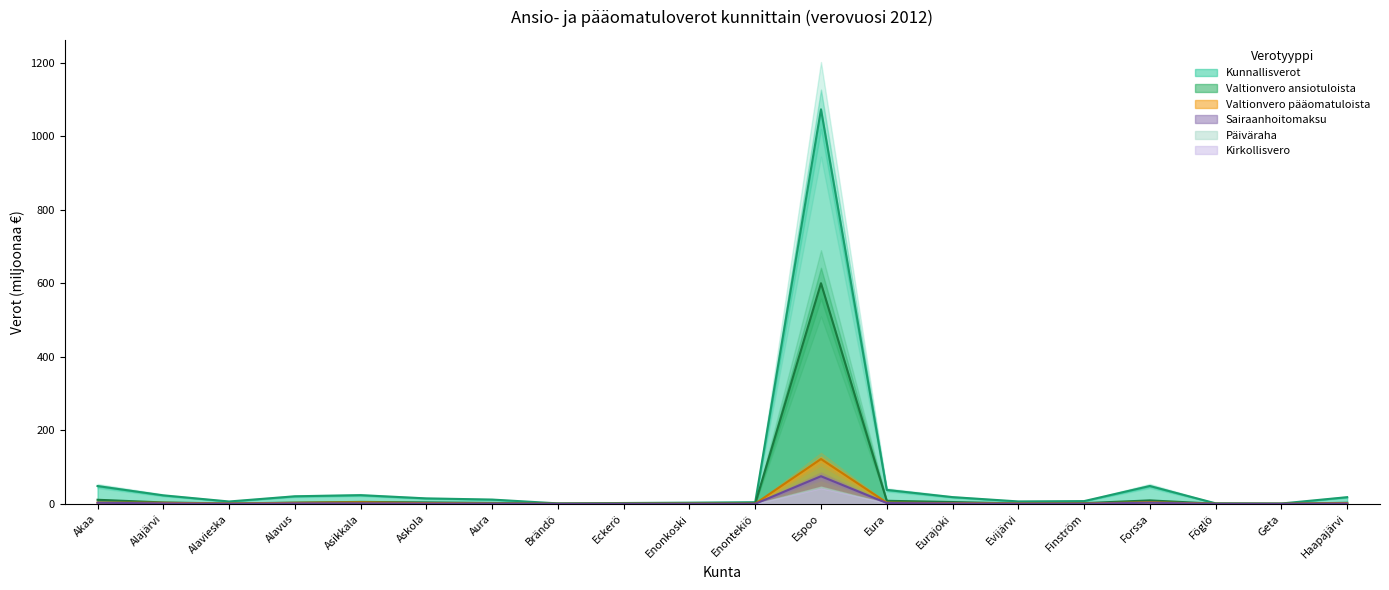

True or false: Valtionvero pääomatuloista and Kunnallisverot intersect in this chart.

False